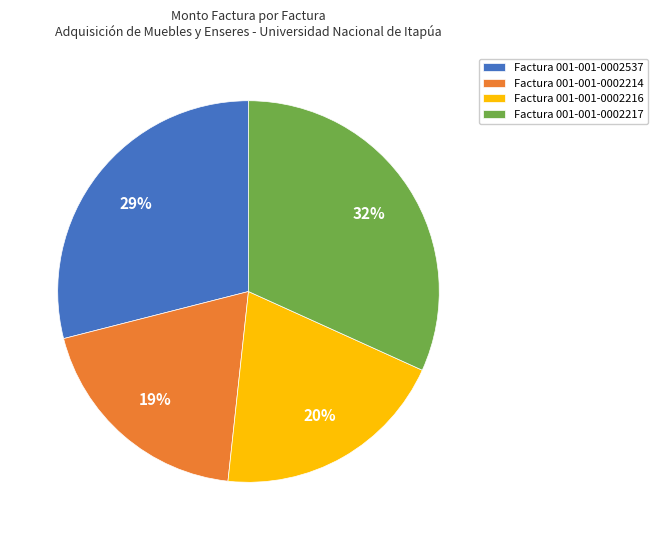

To the nearest percent, what is the average slice percentage?

25%